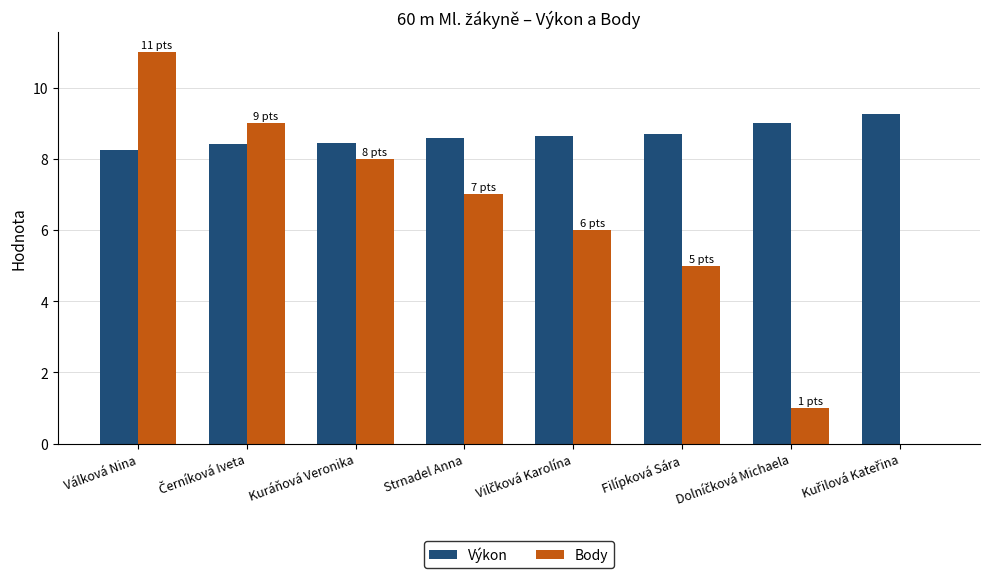

At which category is the sum across all series the highest?

Válková Nina